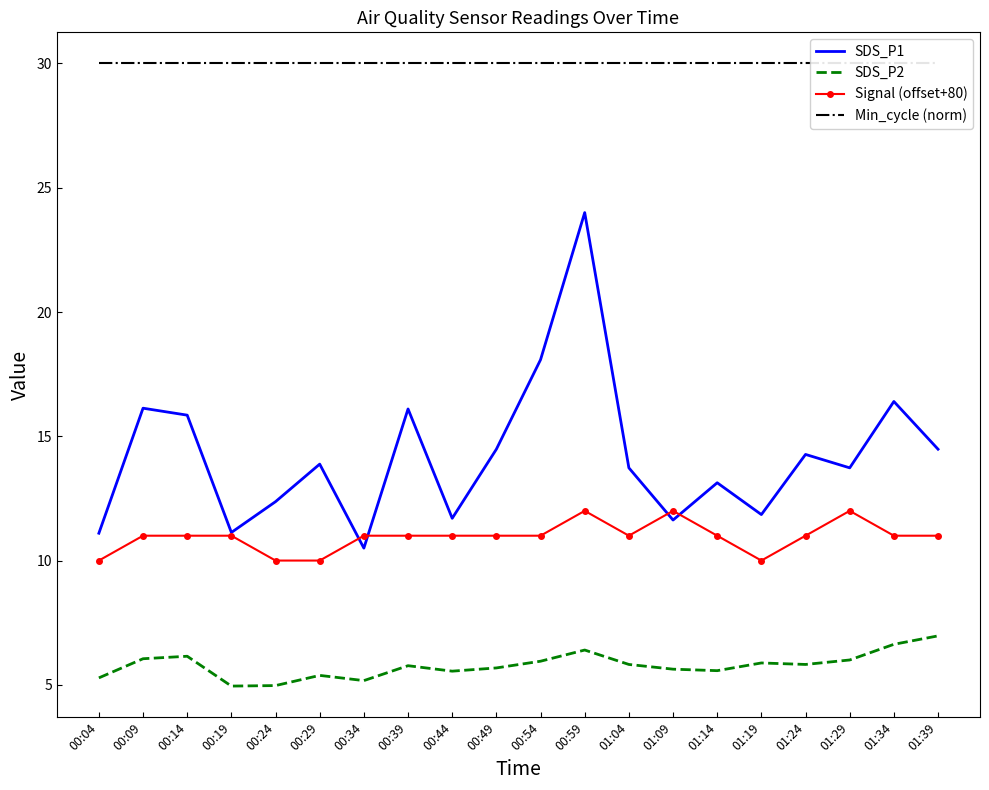

Reading right to left, list all the values displayed in this chart.

SDS_P1: 01:39=14.5	01:34=16.4	01:29=13.7	01:24=14.3	01:19=11.8	01:14=13.1	01:09=11.6	01:04=13.7	00:59=24.0	00:54=18.1	00:49=14.5	00:44=11.7	00:39=16.1	00:34=10.5	00:29=13.9	00:24=12.4	00:19=11.1	00:14=15.8	00:09=16.1	00:04=11.1
SDS_P2: 01:39=7.0	01:34=6.6	01:29=6.0	01:24=5.8	01:19=5.9	01:14=5.6	01:09=5.6	01:04=5.8	00:59=6.4	00:54=6.0	00:49=5.7	00:44=5.5	00:39=5.8	00:34=5.2	00:29=5.4	00:24=5.0	00:19=5.0	00:14=6.2	00:09=6.0	00:04=5.3
Signal (offset+80): 01:39=11.0	01:34=11.0	01:29=12.0	01:24=11.0	01:19=10.0	01:14=11.0	01:09=12.0	01:04=11.0	00:59=12.0	00:54=11.0	00:49=11.0	00:44=11.0	00:39=11.0	00:34=11.0	00:29=10.0	00:24=10.0	00:19=11.0	00:14=11.0	00:09=11.0	00:04=10.0
Min_cycle (norm): 01:39=30.0	01:34=30.0	01:29=30.0	01:24=30.0	01:19=30.0	01:14=30.0	01:09=30.0	01:04=30.0	00:59=30.0	00:54=30.0	00:49=30.0	00:44=30.0	00:39=30.0	00:34=30.0	00:29=30.0	00:24=30.0	00:19=30.0	00:14=30.0	00:09=30.0	00:04=30.0